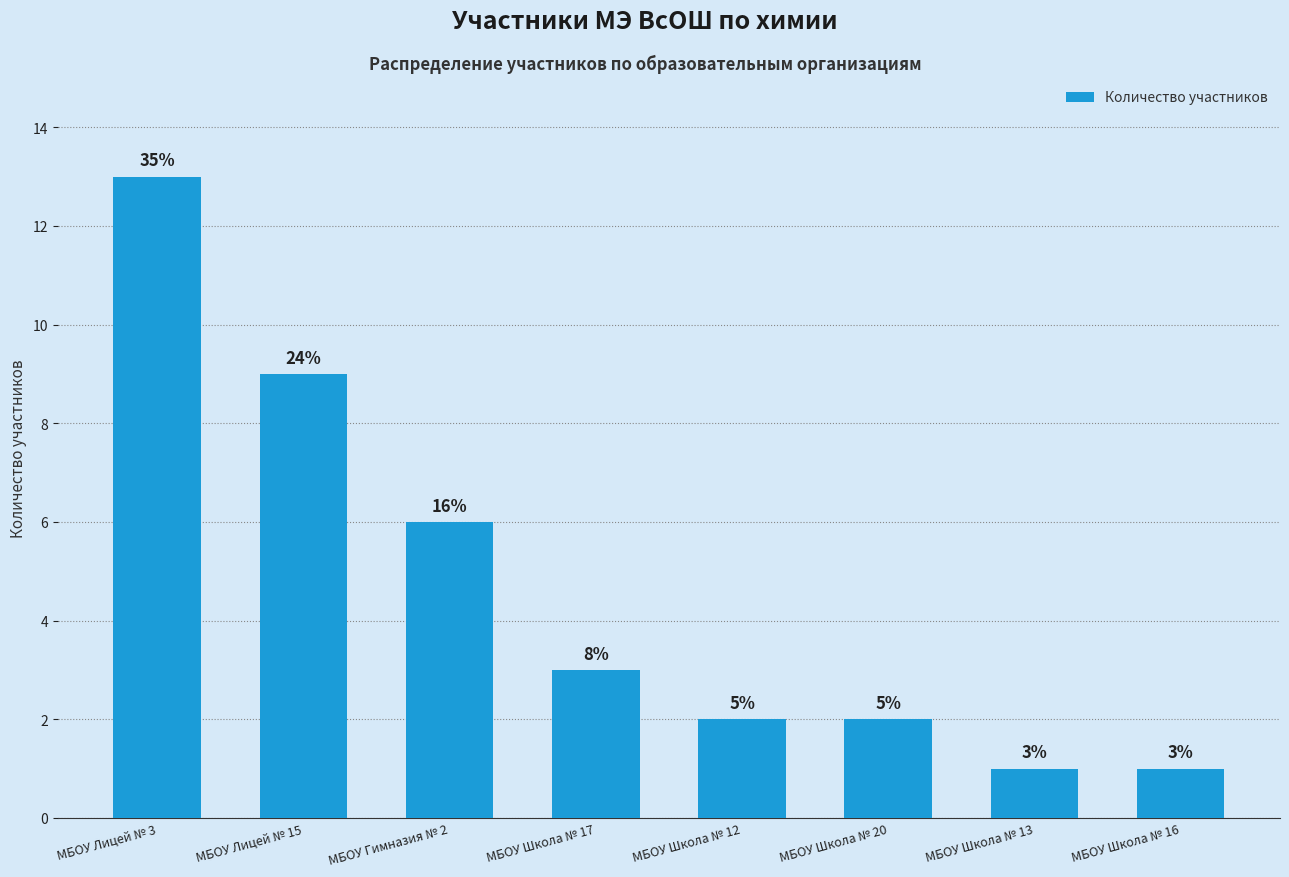

Rank the categories by value from highest to lowest.

МБОУ Лицей № 3, МБОУ Лицей № 15, МБОУ Гимназия № 2, МБОУ Школа № 17, МБОУ Школа № 12, МБОУ Школа № 20, МБОУ Школа № 13, МБОУ Школа № 16